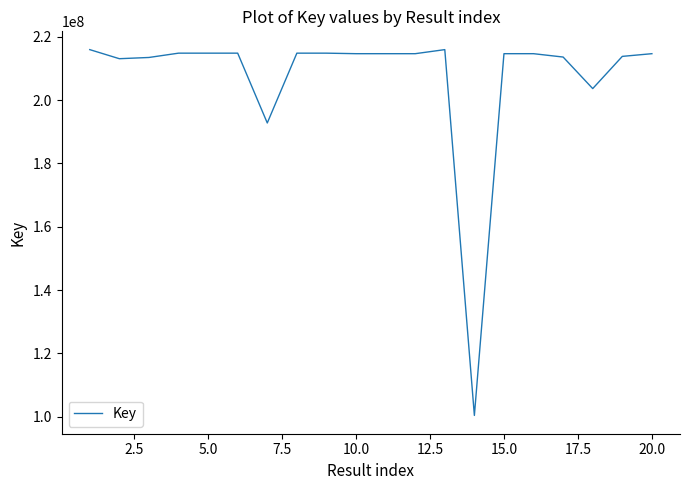

Count the number of data series in this chart.

1